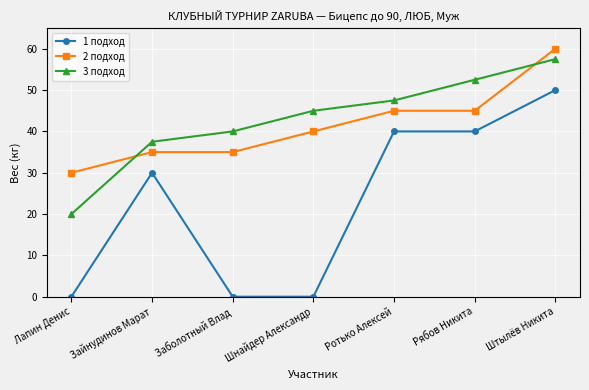

How many data points in 1 подход are less than 30?

3